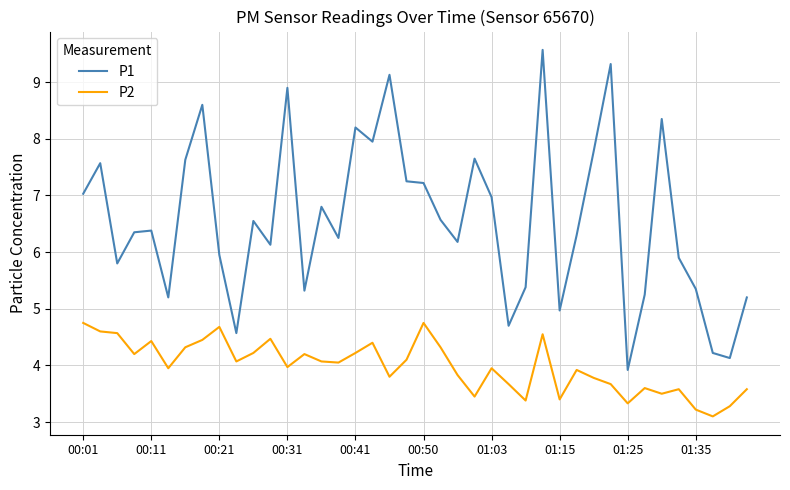

True or false: P1 and P2 cross at least once.

False